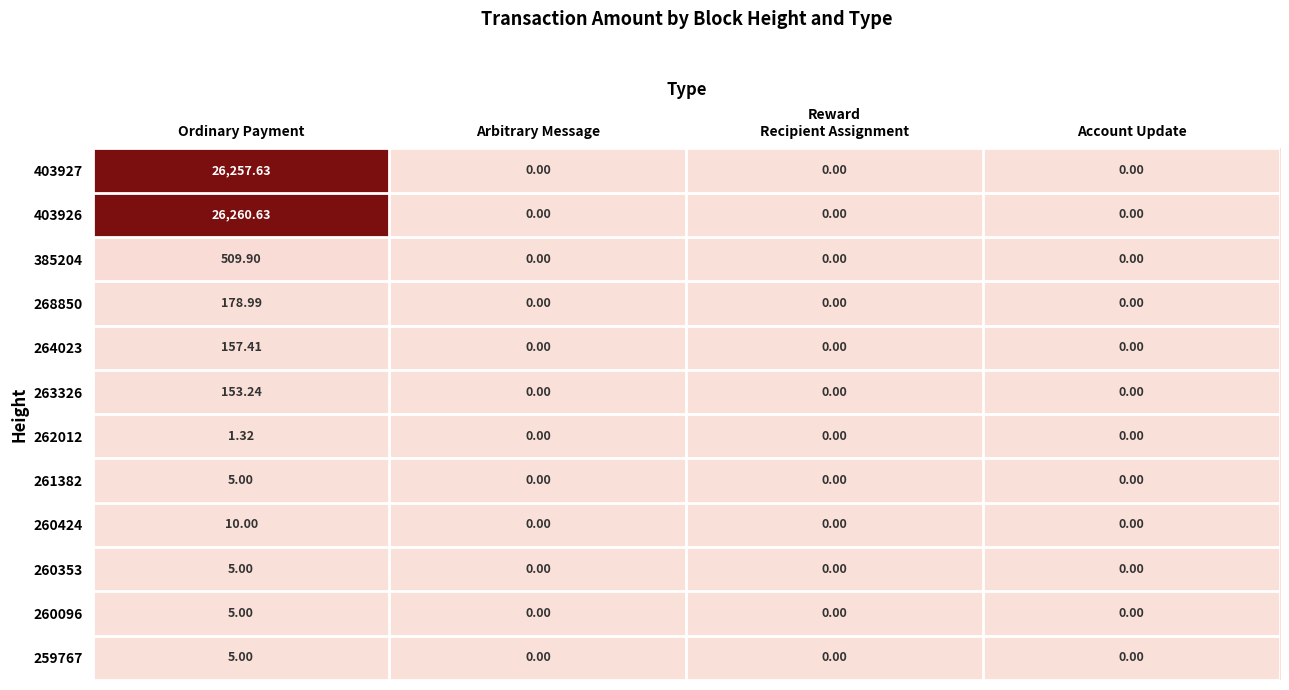

At how many categories does at least one series exceed 13268?

1